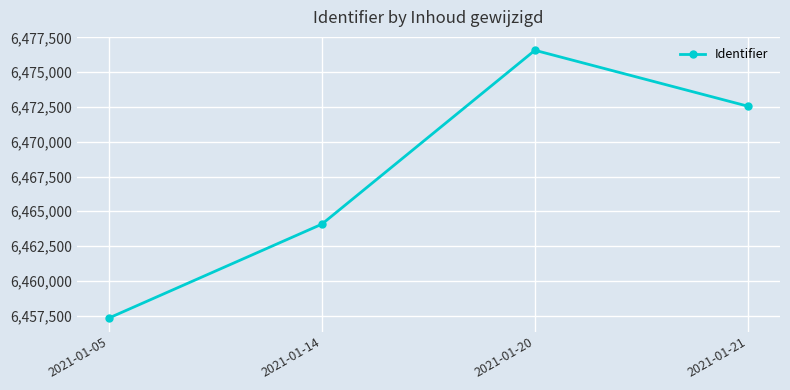

What is the change in value from 2021-01-05 to 2021-01-14?

+6756.0